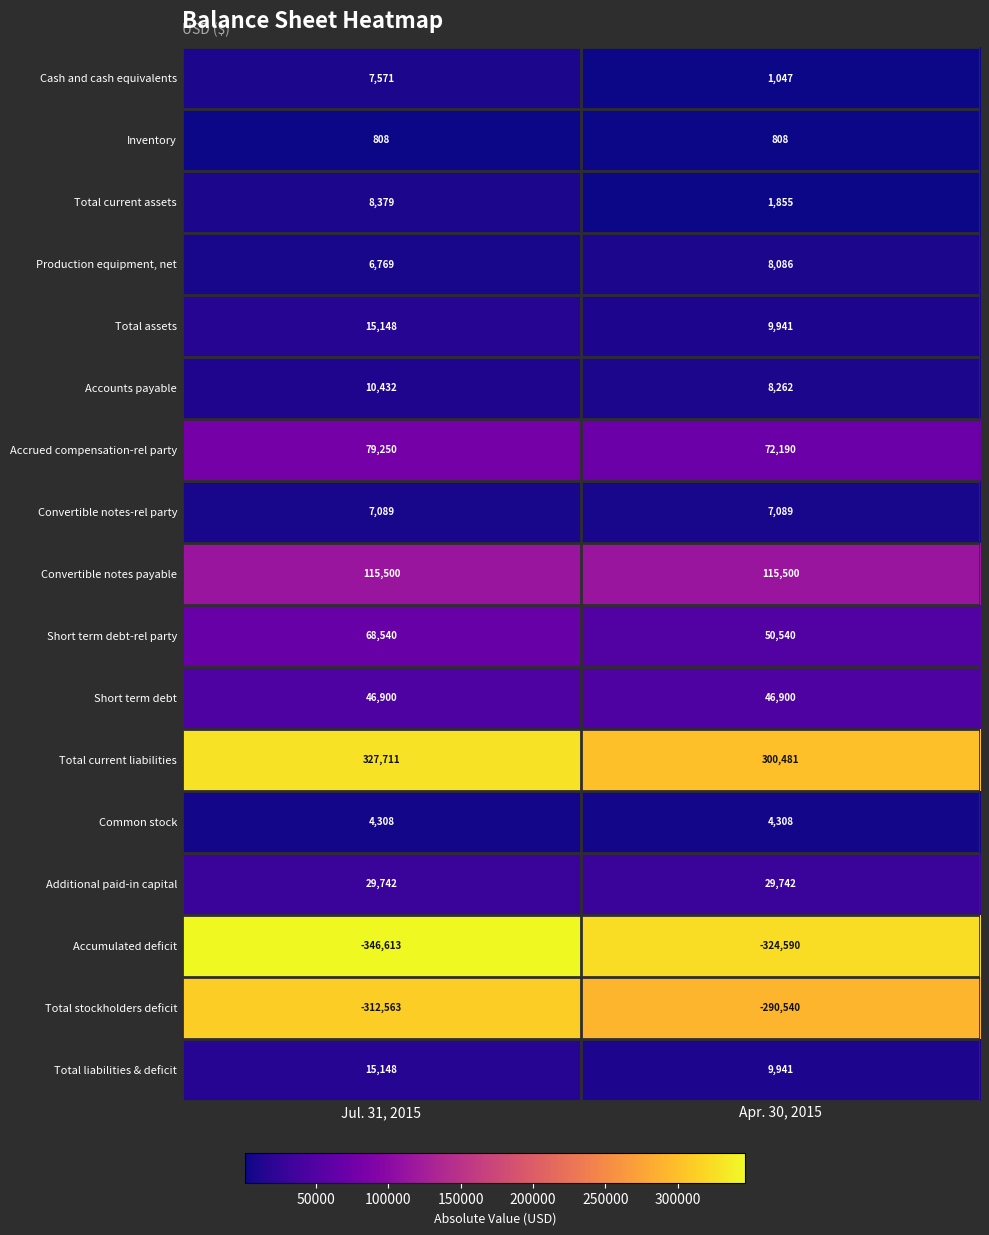

At which category does the chart reach its minimum across all series?

Jul. 31, 2015